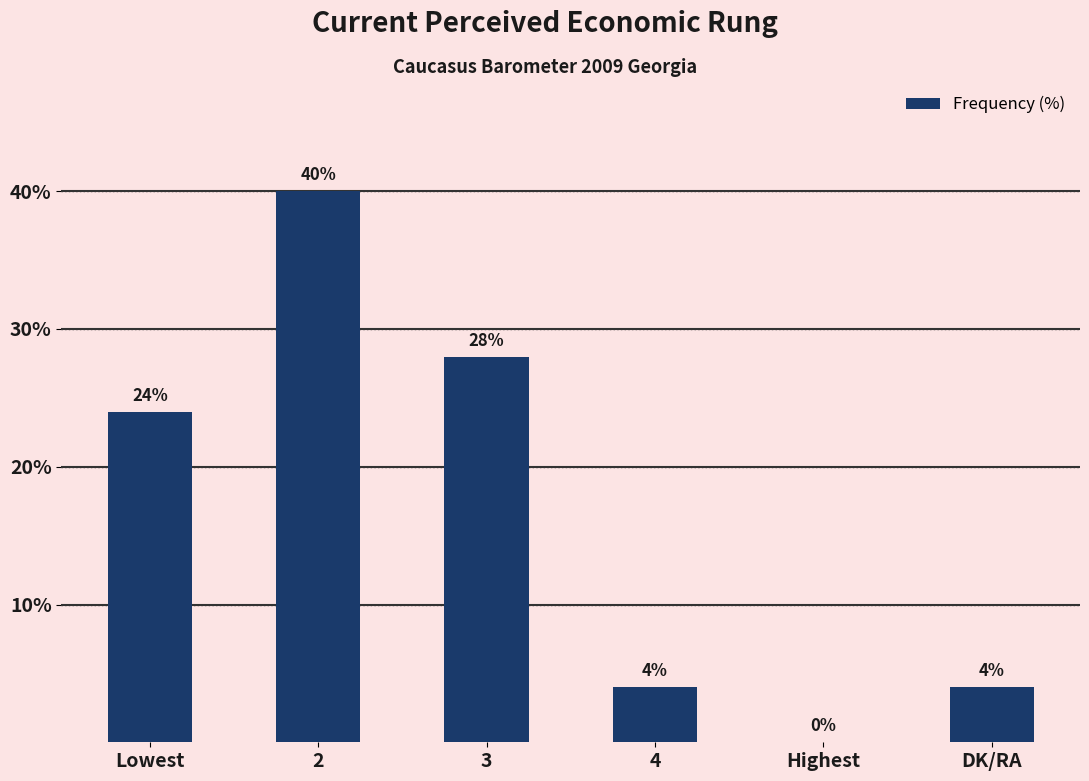

What is the change in value from 3 to Highest?

-28